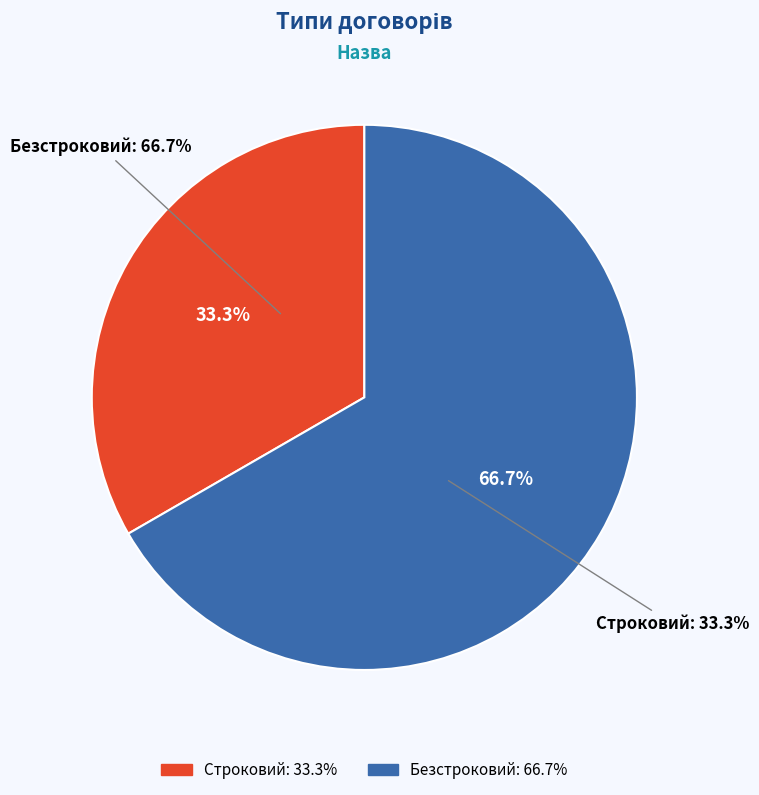

Does Безстроковий represent more than half of the total?

Yes